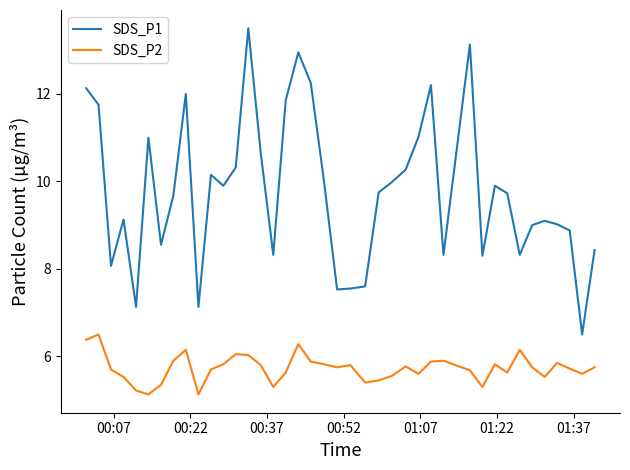

What are all the series names shown in the legend?

SDS_P1, SDS_P2